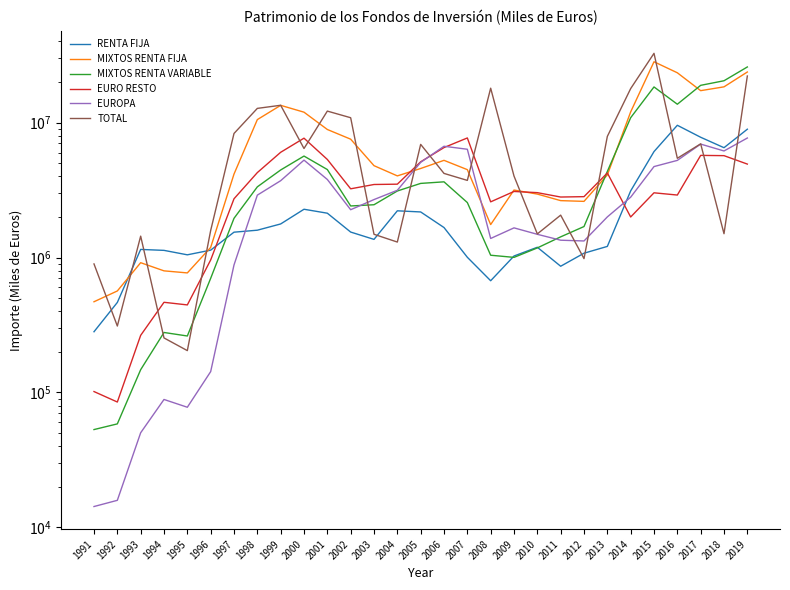

At which category is the sum across all series the highest?

2019